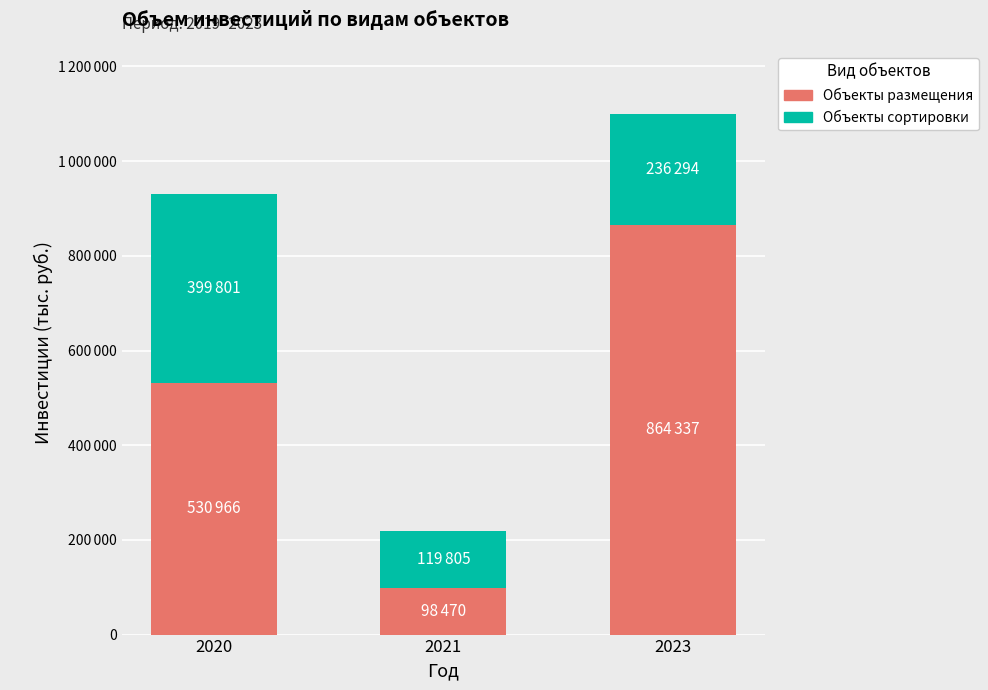

Does the chart contain any negative values?

No